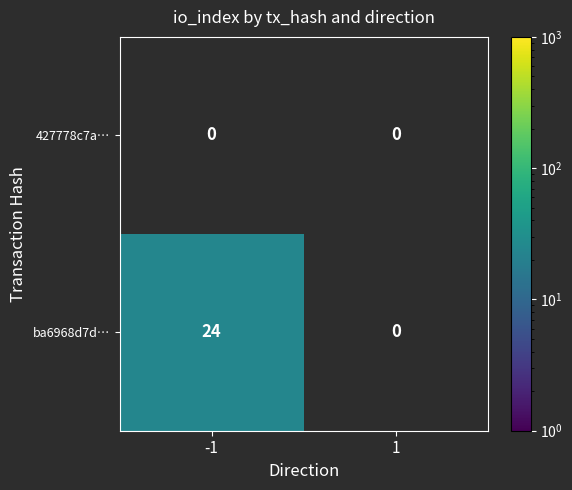

The ba6968d7d… series shows 13 at -1. True or false?

False